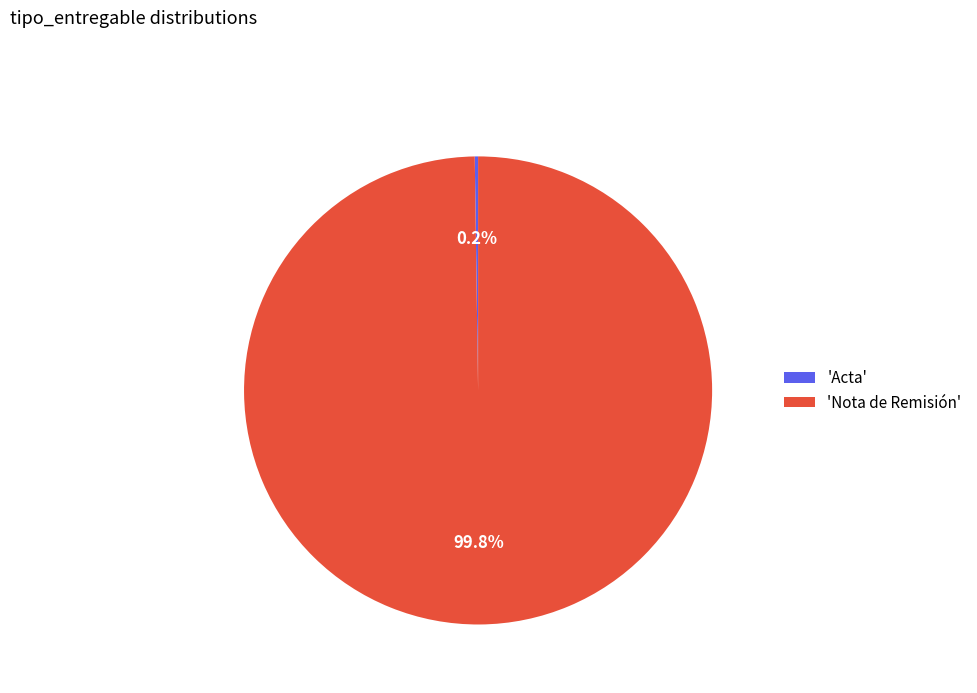

Which slice is the largest?

'Nota de Remisión'